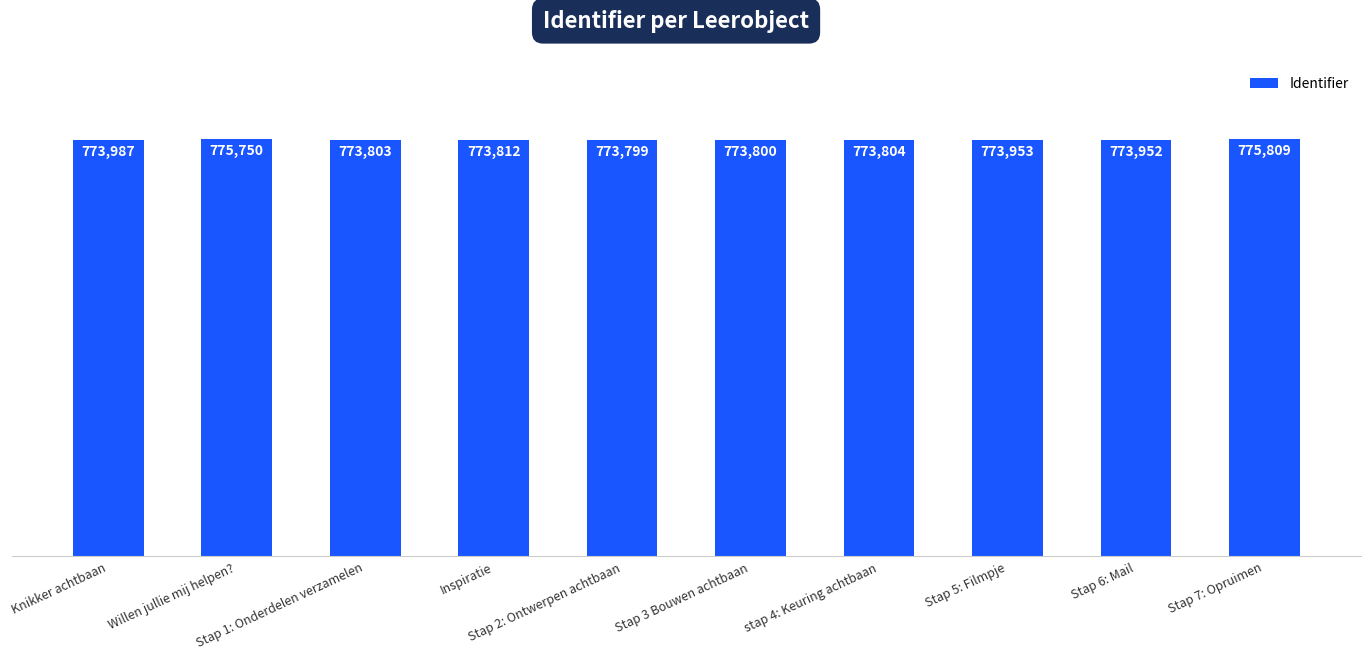

Is it true that the value at Willen jullie mij helpen? is 1225449?

False